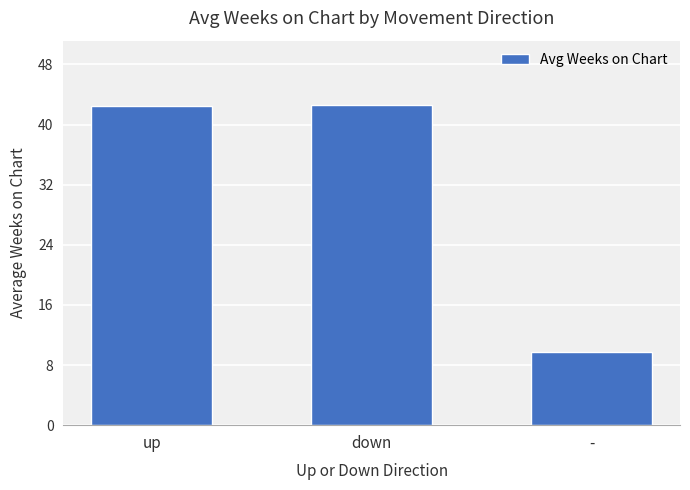

How many data points are less than 42?

1